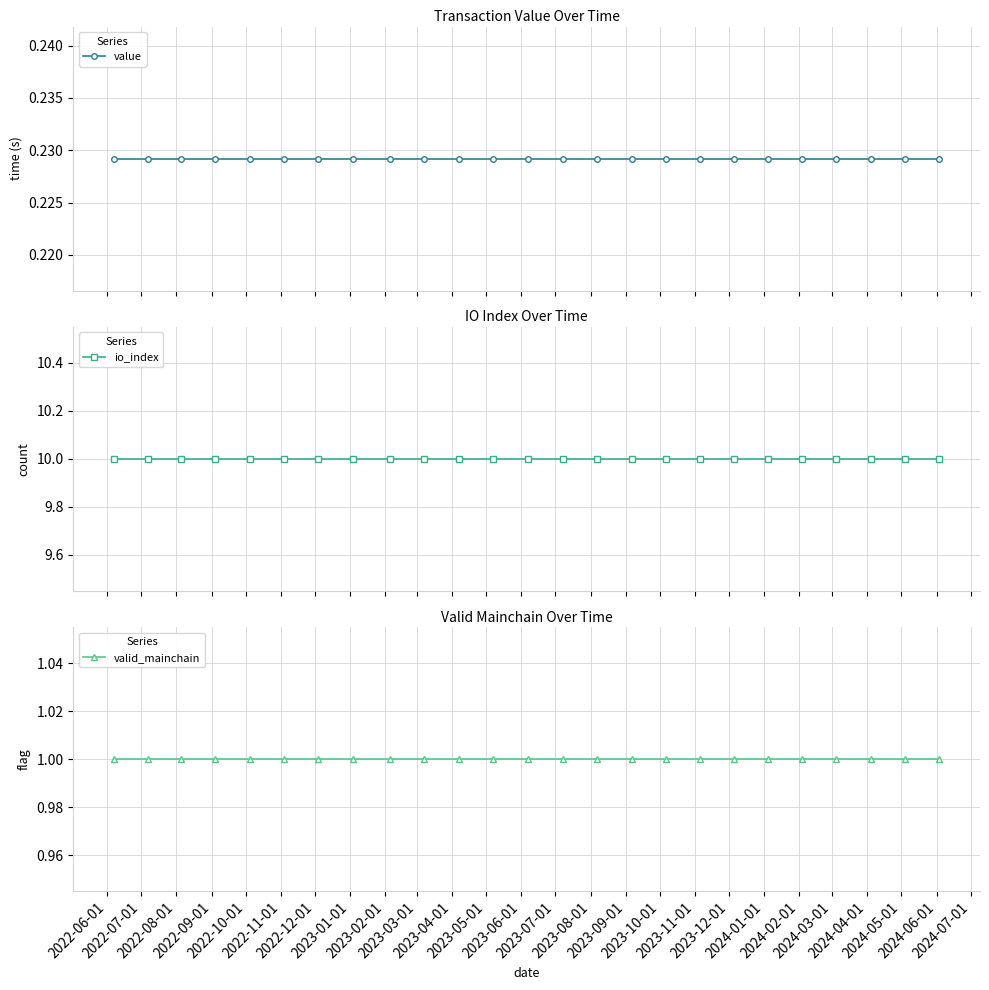

Is the value of valid_mainchain at 2024-03-01 greater than the value of io_index at 2022-10-01?

No